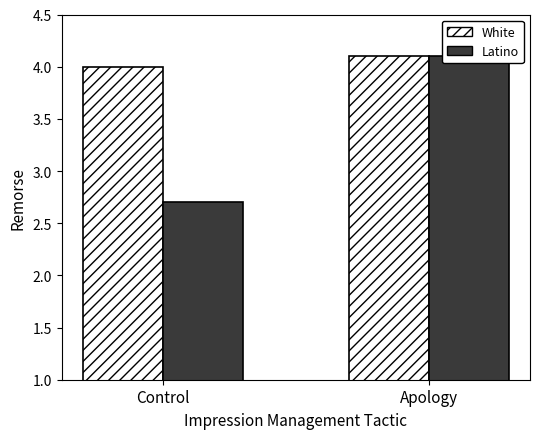

What is the maximum value shown in the chart?

4.1